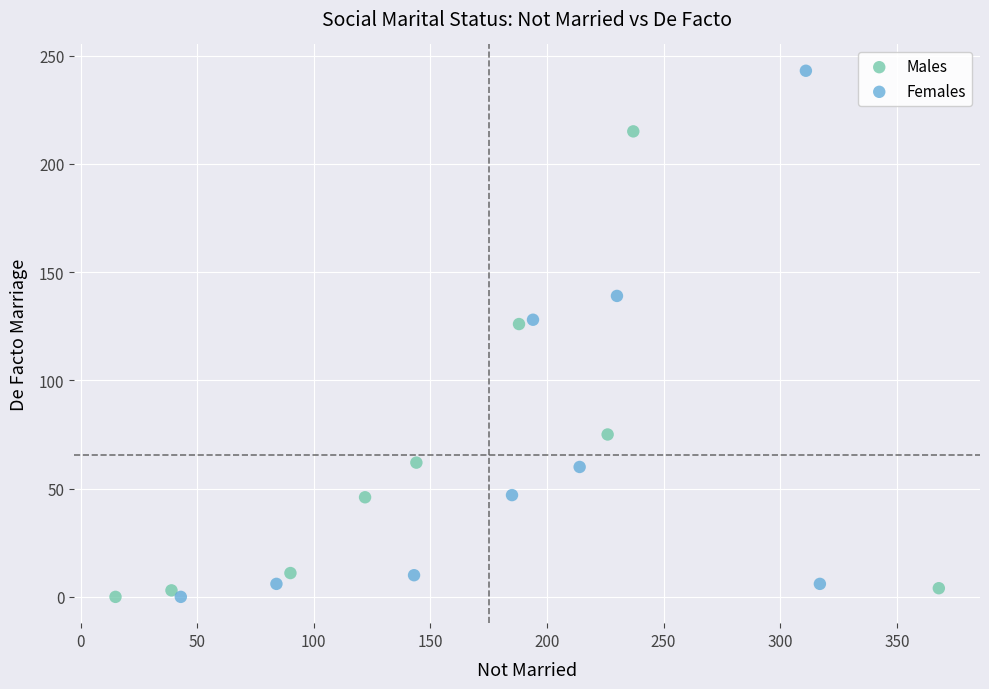

Which series has the widest spread of Y values?

Females